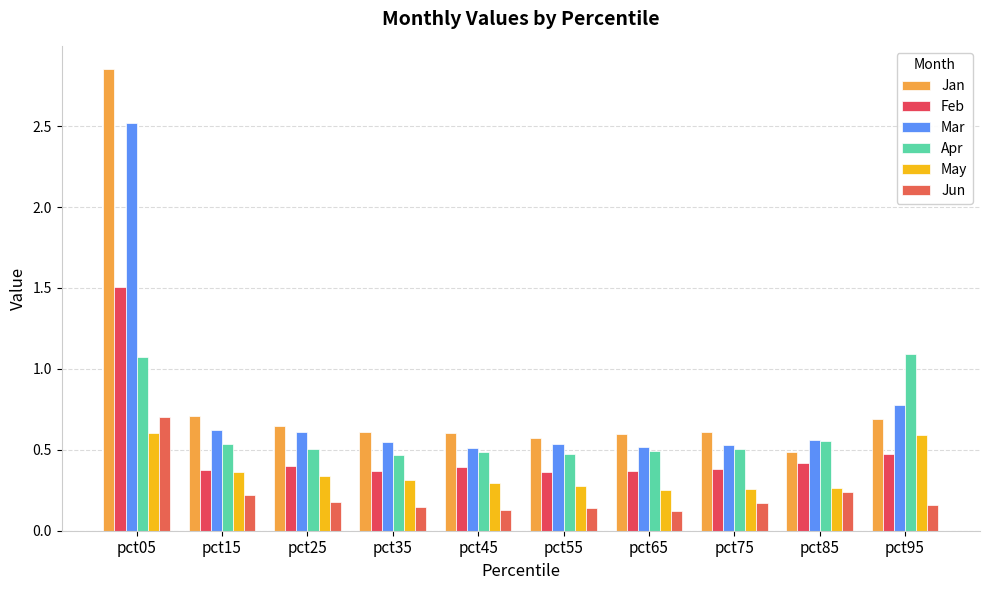

At which label does Jun reach its peak?

pct05